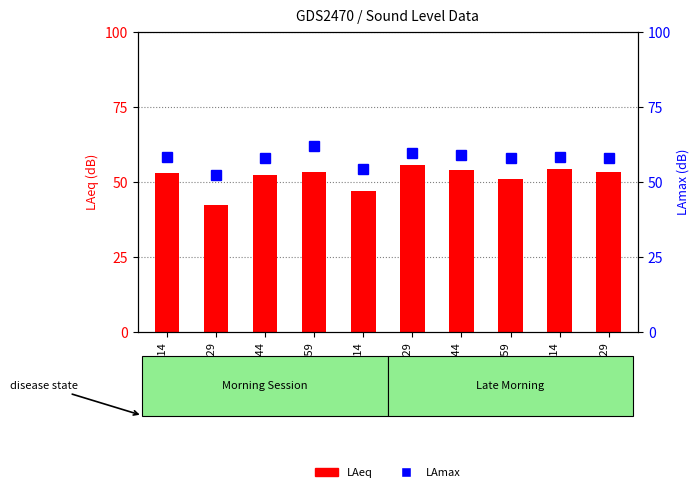

Is the value of LAeq at 11:14 greater than the value of LAmax at 10:14?

No